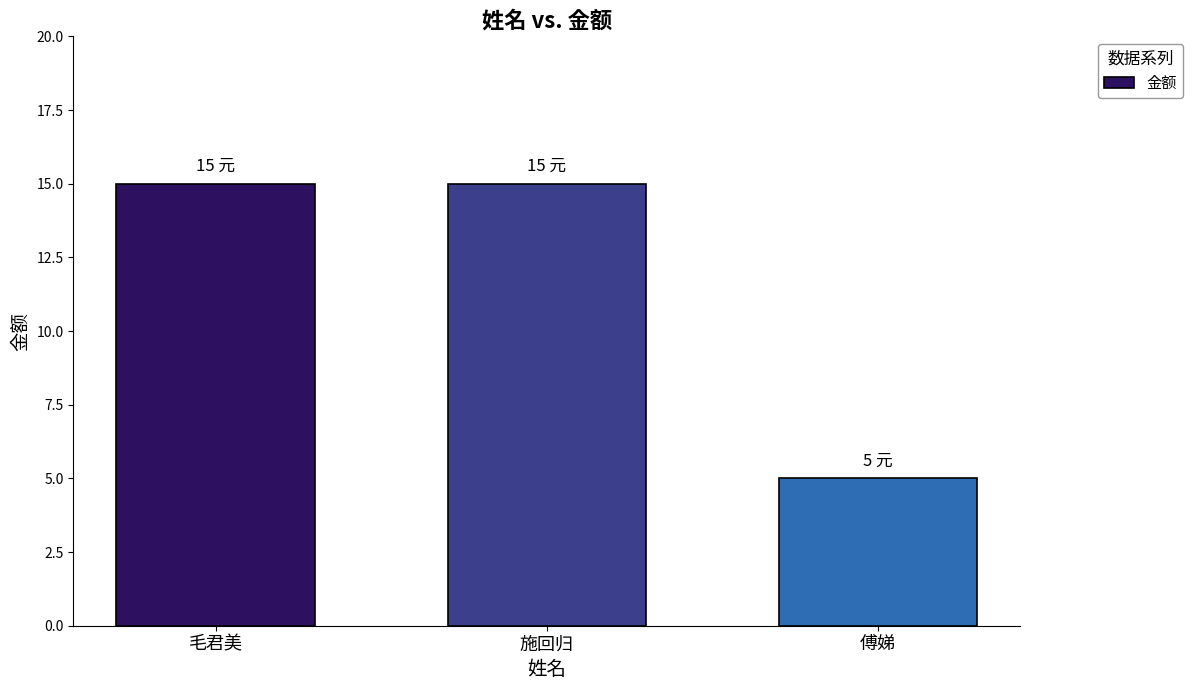

What position from the right is 施回归?

2